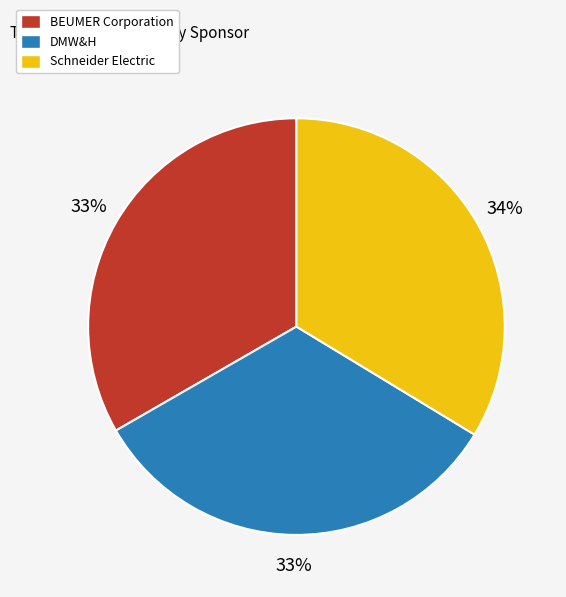

Do DMW&H and BEUMER Corporation together represent more than half of the pie?

Yes